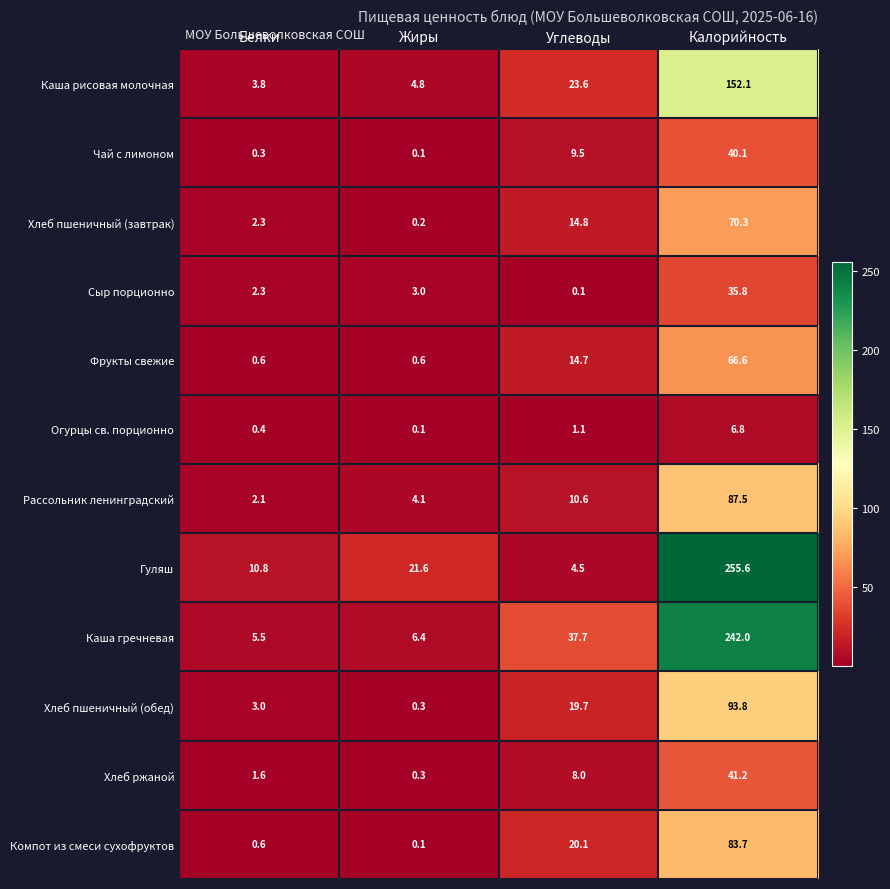

True or false: Компот из смеси сухофруктов has a value of 1.0 at Белки.

False